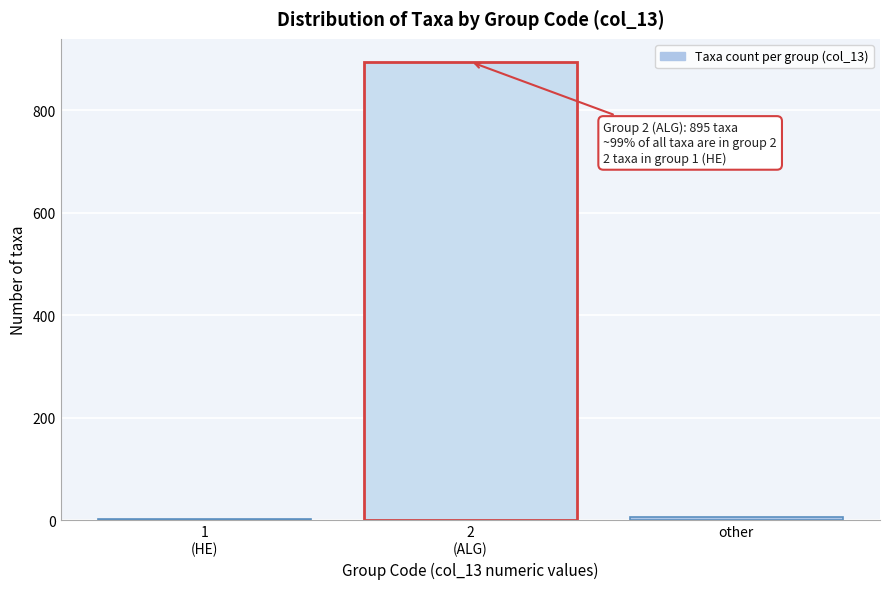

At which label is the value closest to 448?

other